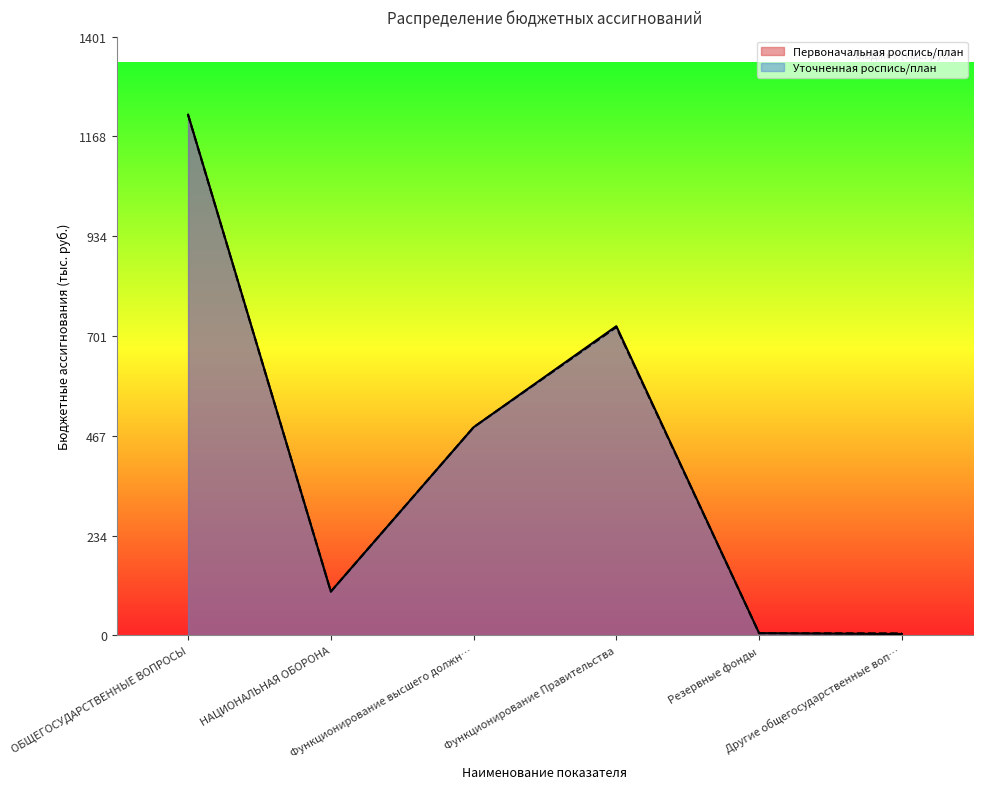

Which category has the highest value across all series?

ОБЩЕГОСУДАРСТВЕННЫЕ ВОПРОСЫ